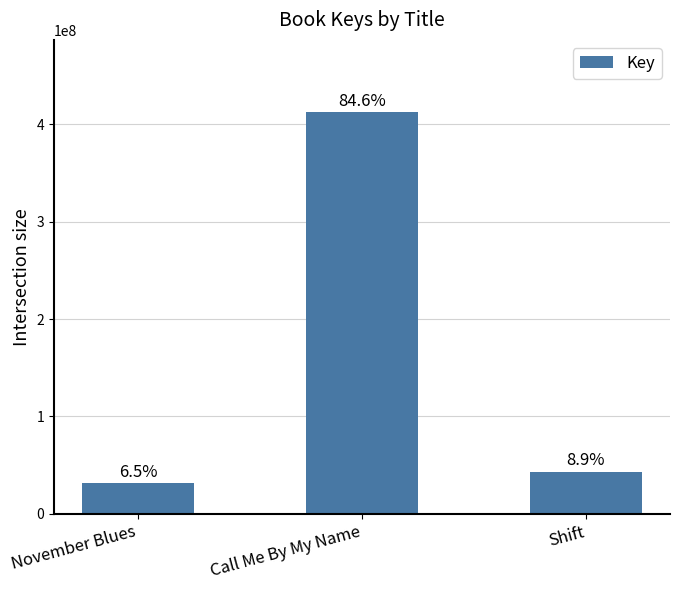

Which label corresponds to the smallest value in the chart?

November Blues